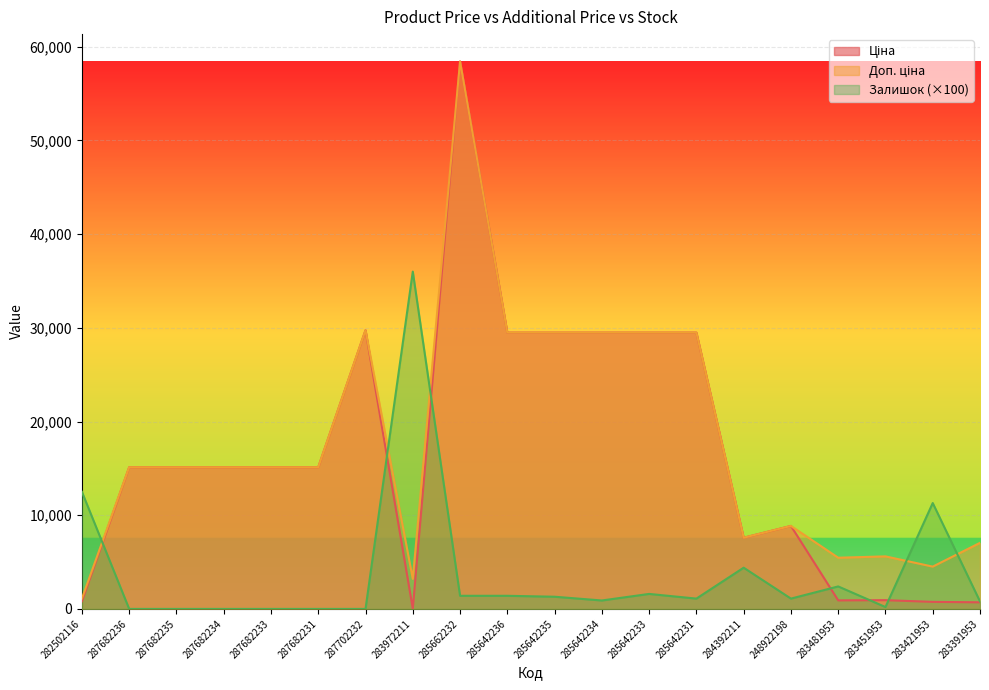

Which has a higher value, 282502116 or 287682235?

287682235